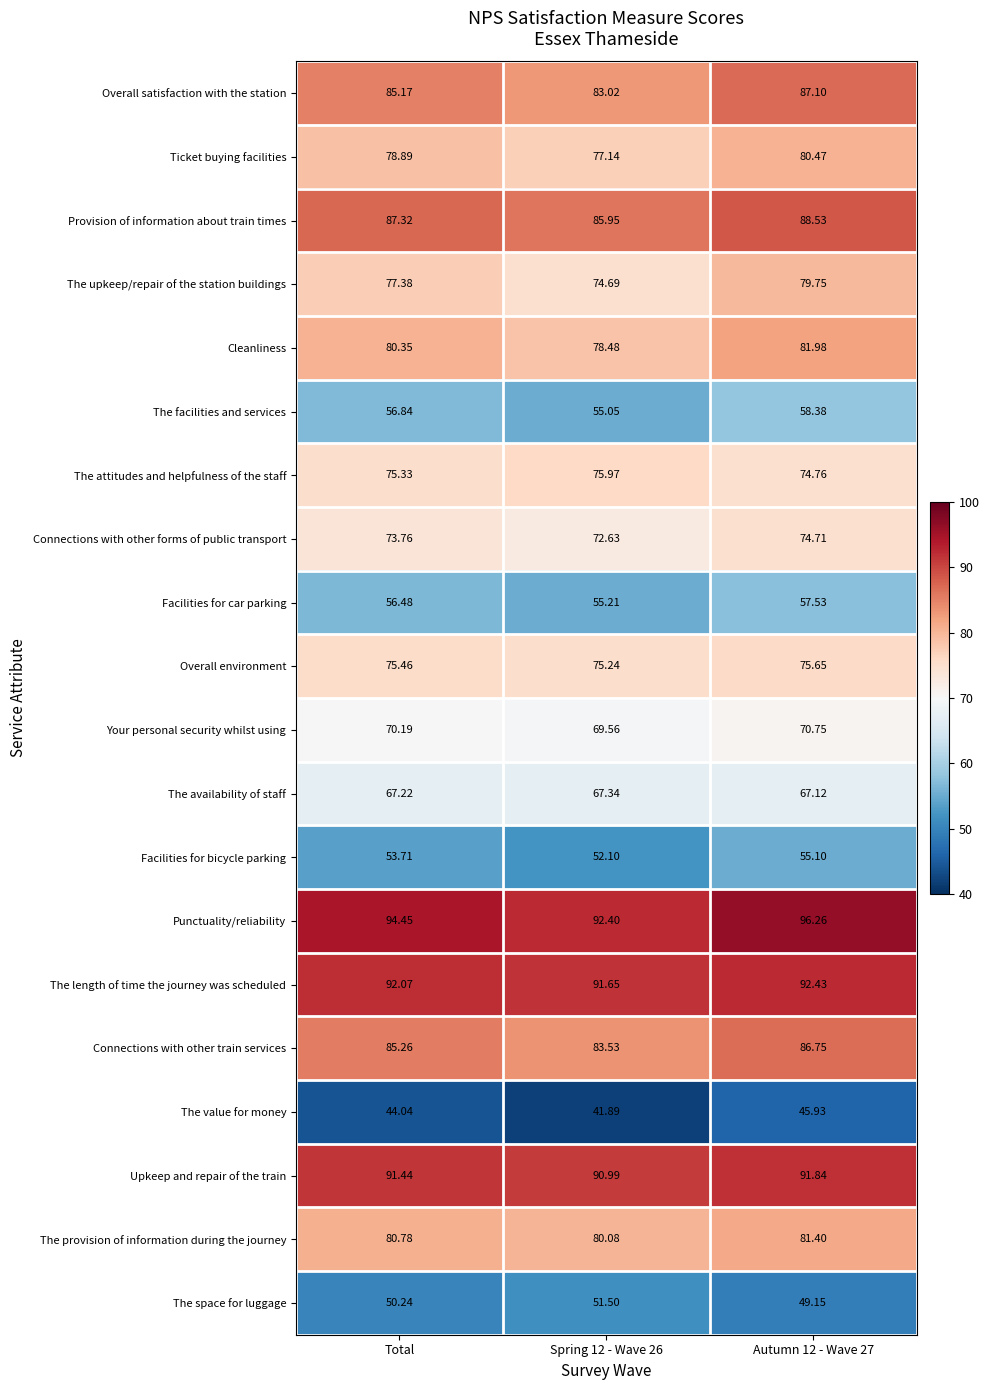

Where does the Provision of information about train times series first go above 87?

Total